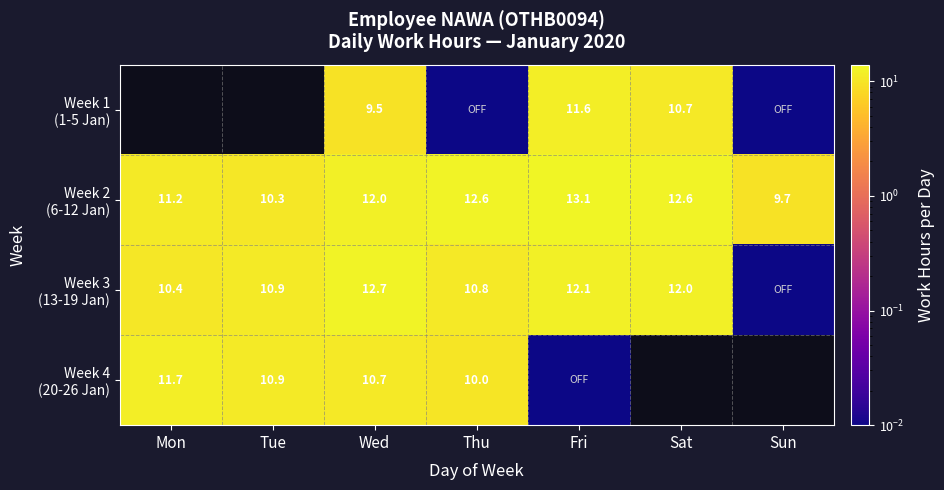

How many distinct data groups are displayed?

4